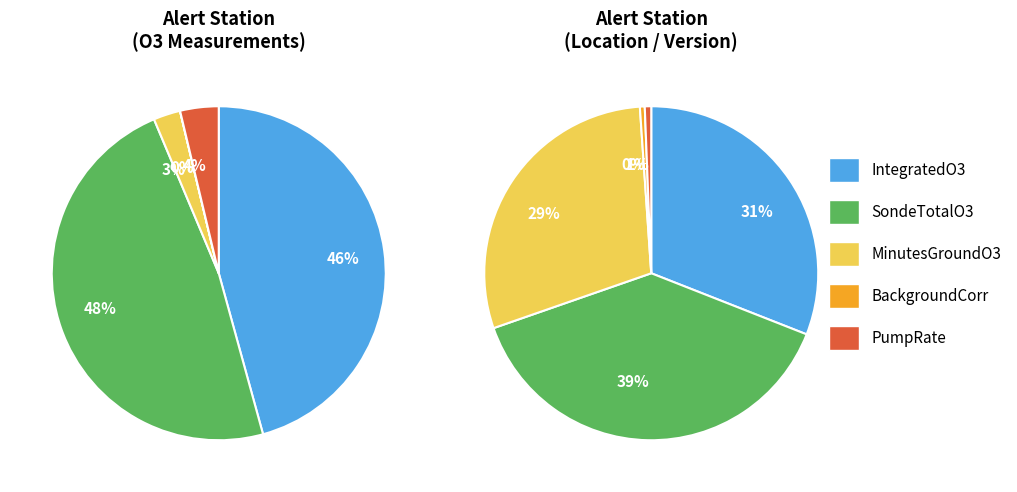

The values_1 slice represents 31% of the pie. True or false?

True